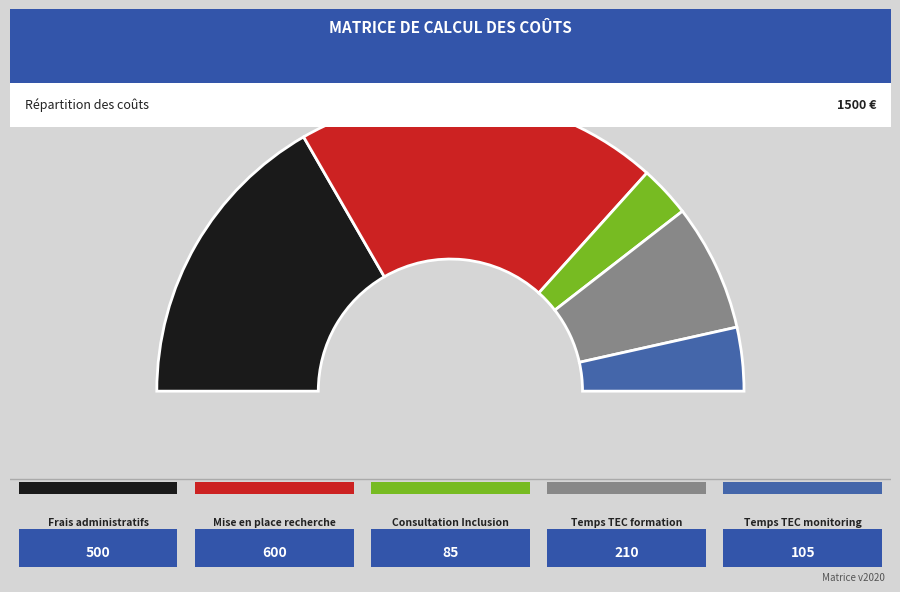

What is the change in value from Frais administratifs to Temps TEC formation?

-290